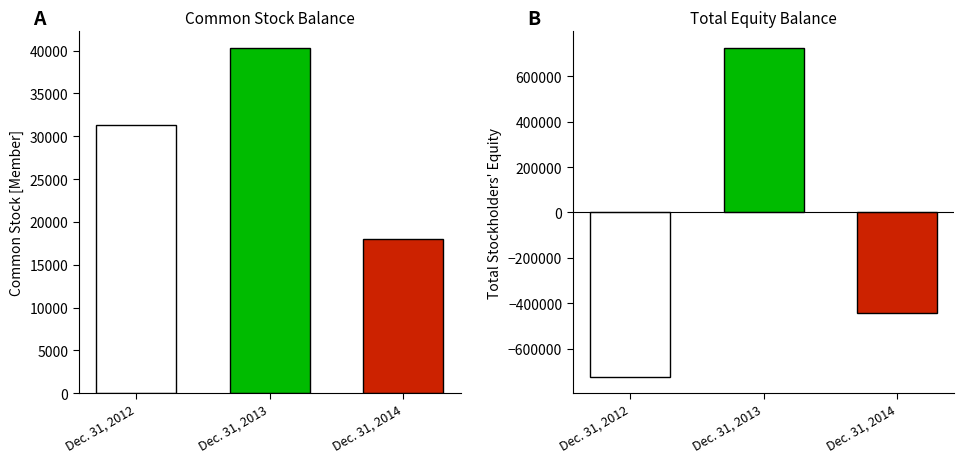

Which series has the largest range (max minus min)?

Total